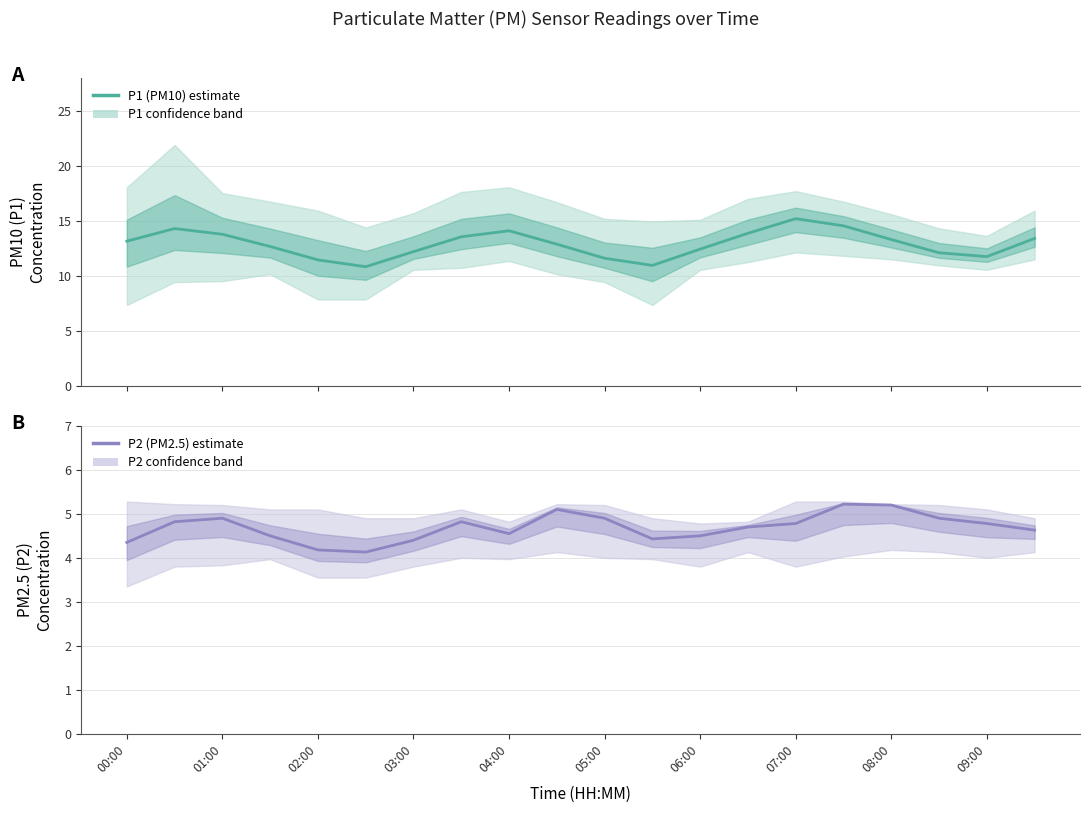

True or false: P1 (PM10) estimate and P2 (PM2.5) estimate cross at least once.

False